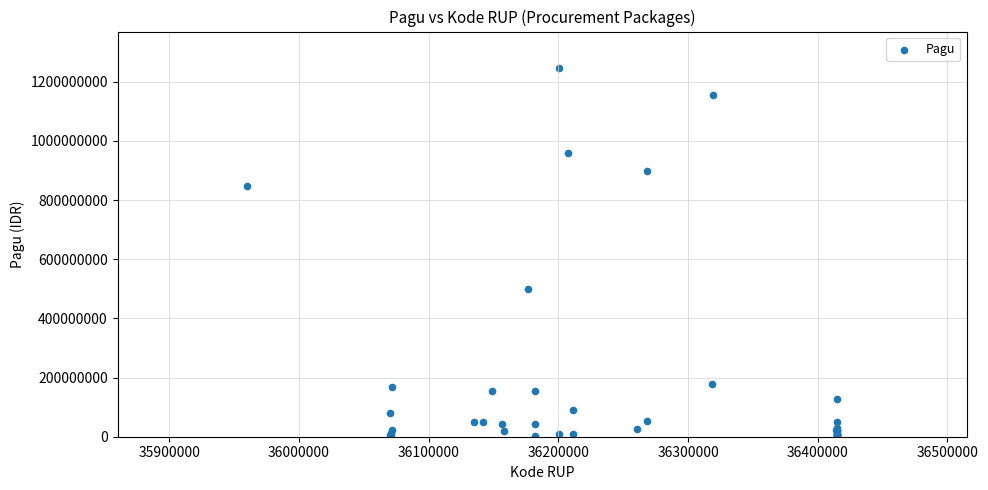

What Y value in the scatter plot is closest to 622840000?

499932000